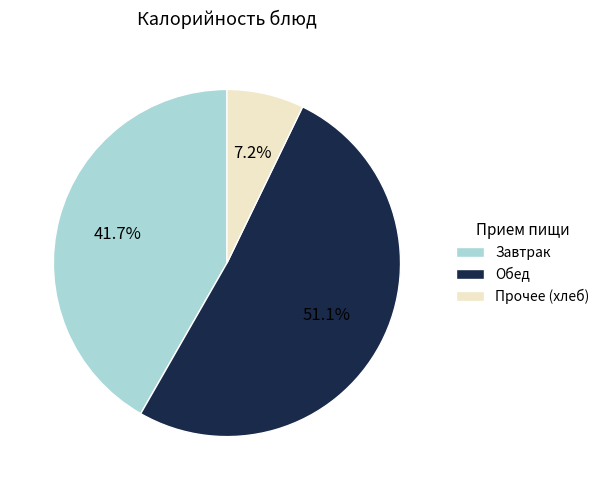

What is the smallest slice in the pie chart?

Прочее (хлеб)